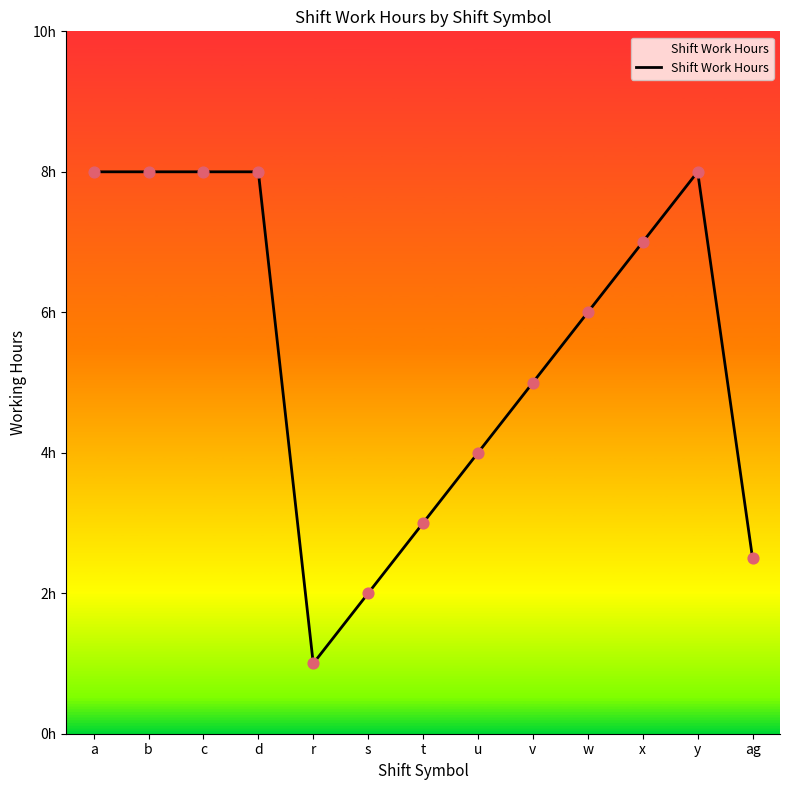

What is the change in value from w to x?

+1.0